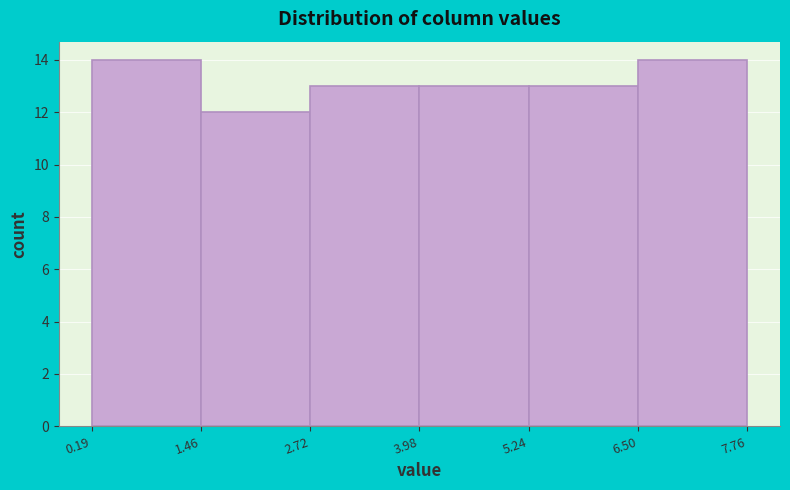

What is the height of the bar covering 2.72 to 3.98 on the x-axis? The values are not printed on the chart, so give them approximately, as read against the axis.

13